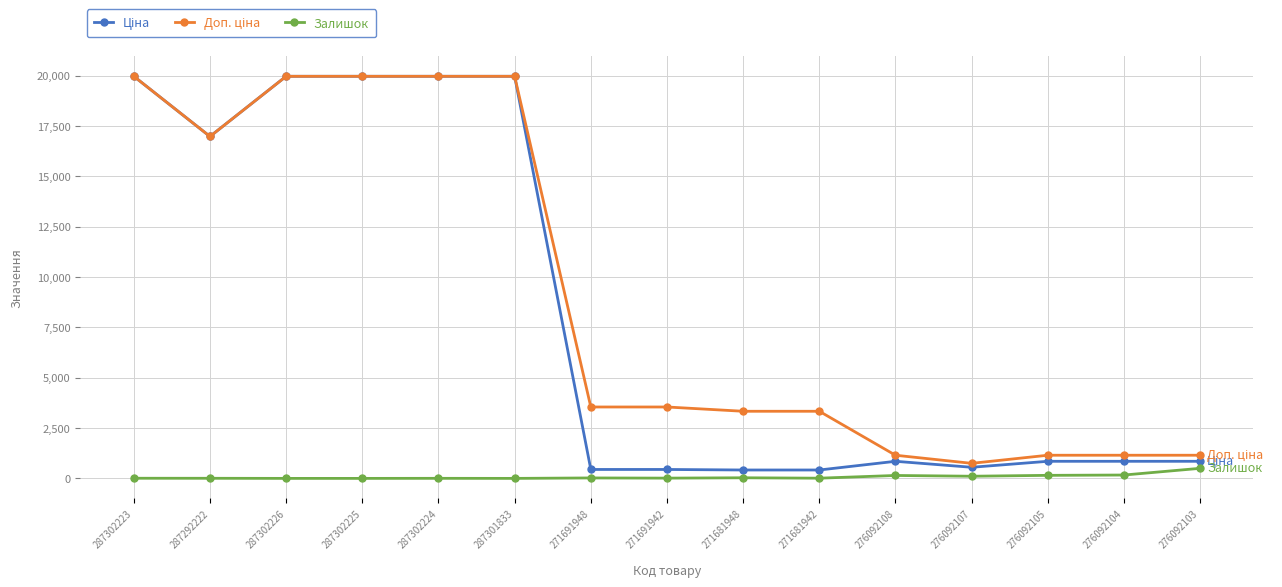

At how many categories does at least one series exceed 15443?

6